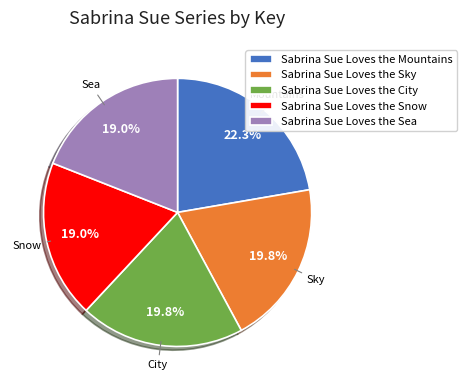

Which slice is the largest?

Sabrina Sue Loves the Mountains